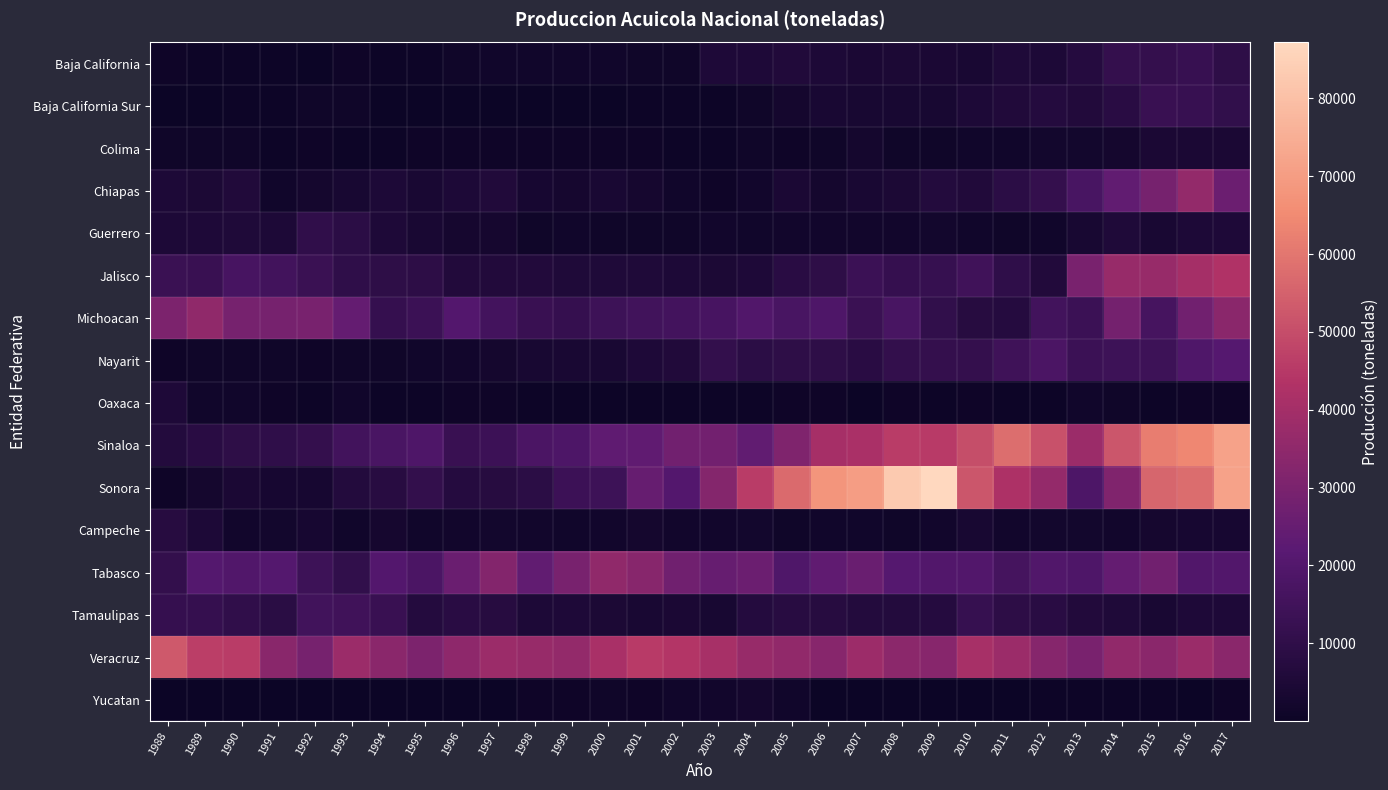

List the series in order of their peak value, highest first.

Sonora, Sinaloa, Veracruz, Jalisco, Chiapas, Tabasco, Michoacan, Nayarit, Tamaulipas, Baja California Sur, Baja California, Guerrero, Campeche, Oaxaca, Colima, Yucatan